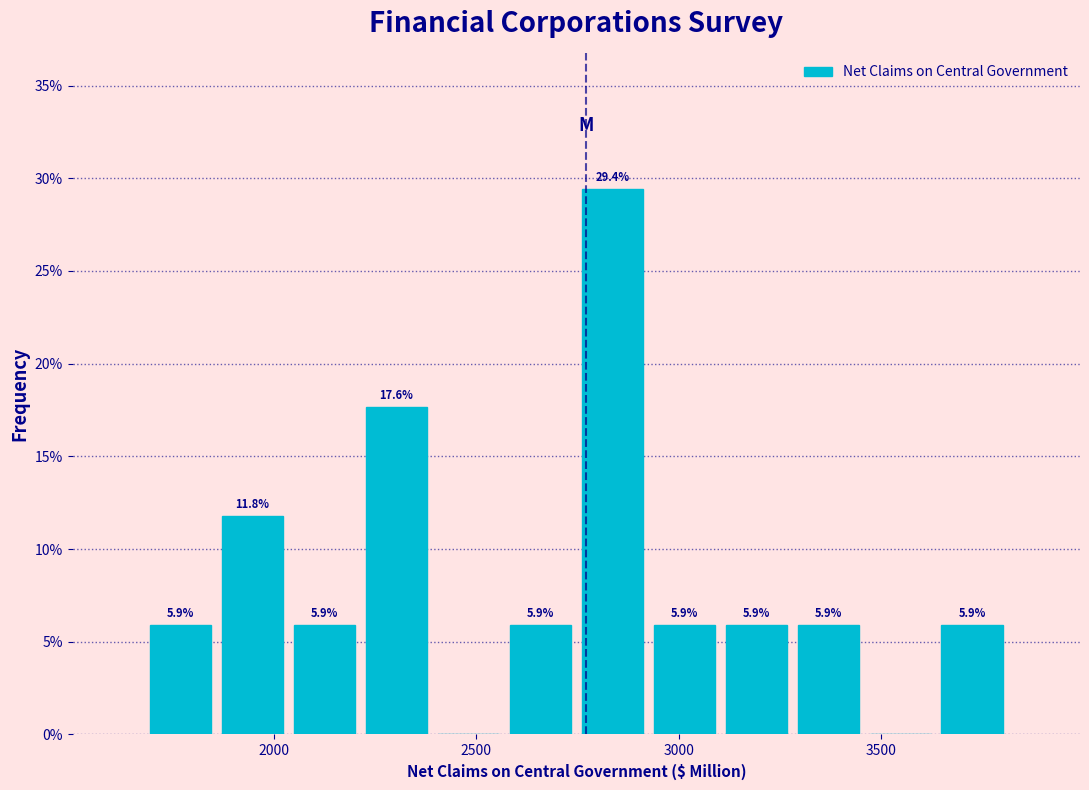

Read against the x-axis, roughly where is the centre of the tallest bar?

2850